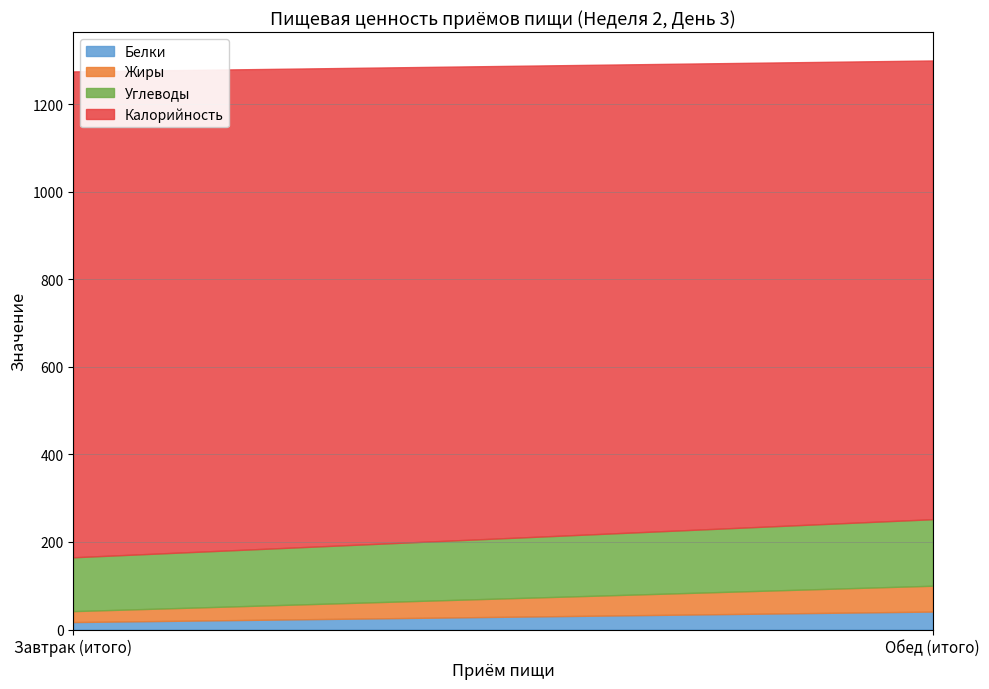

Reading left to right, what are all the values shown in this chart?

Белки: Завтрак (итого)=17	Обед (итого)=41
Жиры: Завтрак (итого)=25	Обед (итого)=59
Углеводы: Завтрак (итого)=123	Обед (итого)=152
Калорийность: Завтрак (итого)=1110	Обед (итого)=1048